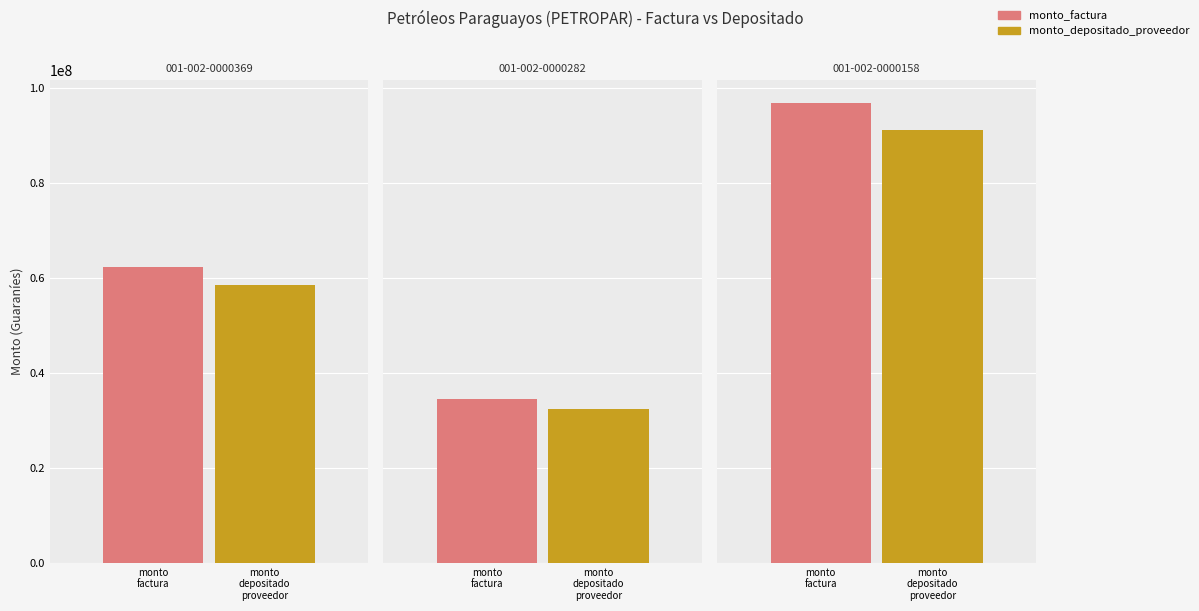

Which series has the widest spread of values?

monto_factura